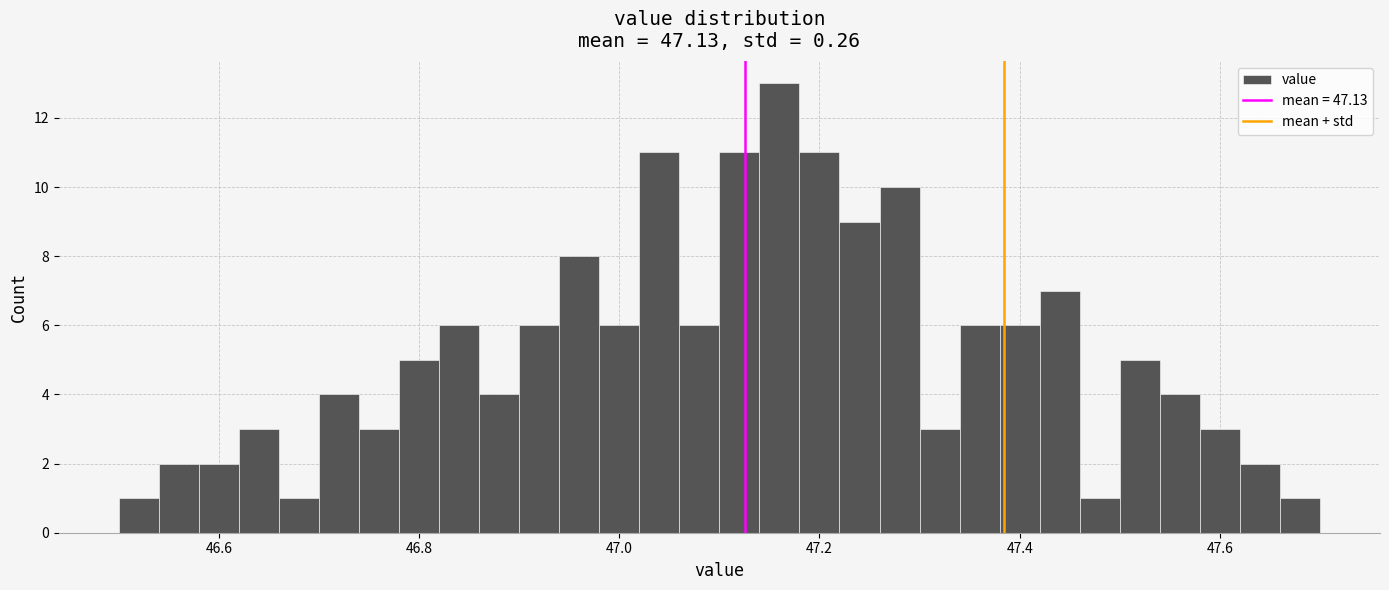

Read against the x-axis, roughly where is the centre of the tallest bar?

47.16